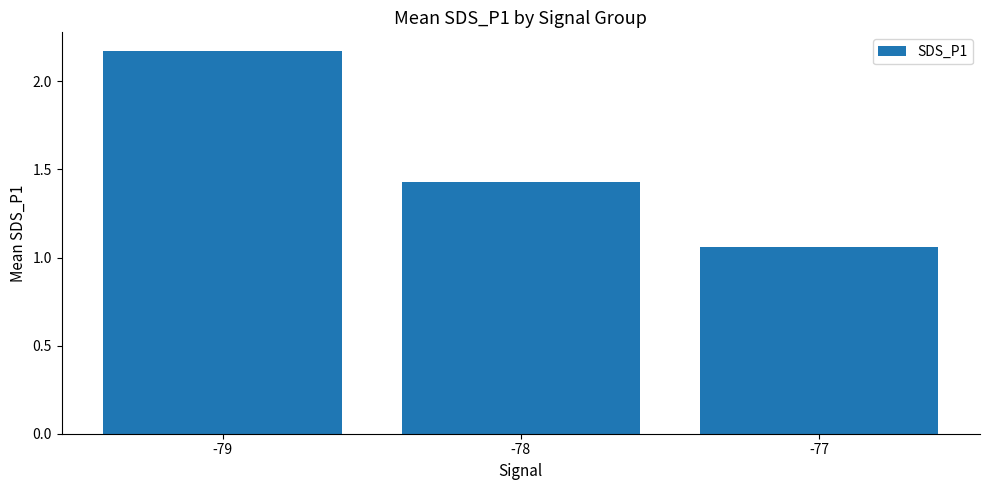

Which has a higher value, -78 or -79?

-79